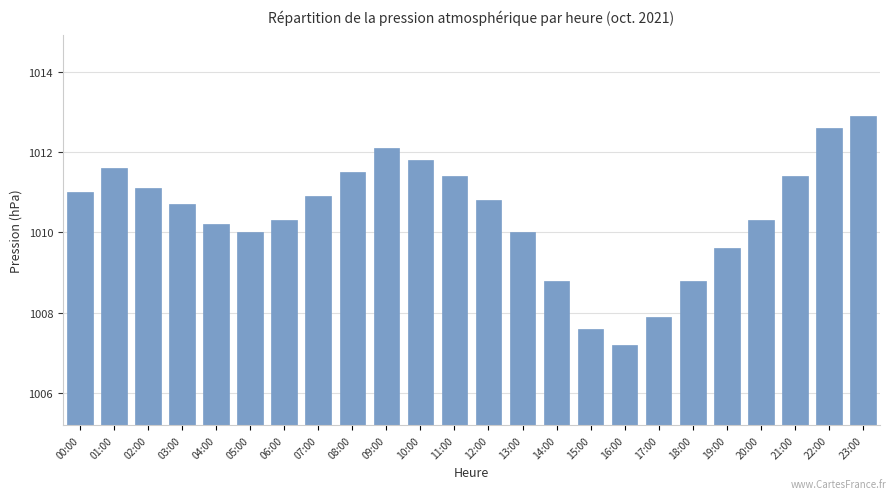

Is it true that the value at 20:00 is 1010.3?

True